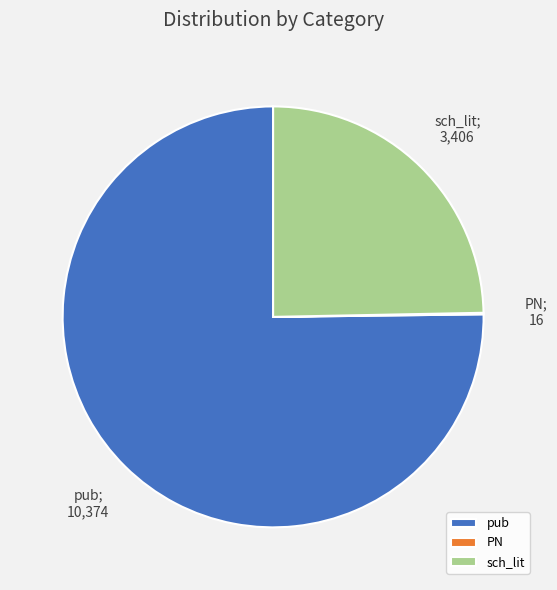

What is the largest slice in the pie chart?

pub